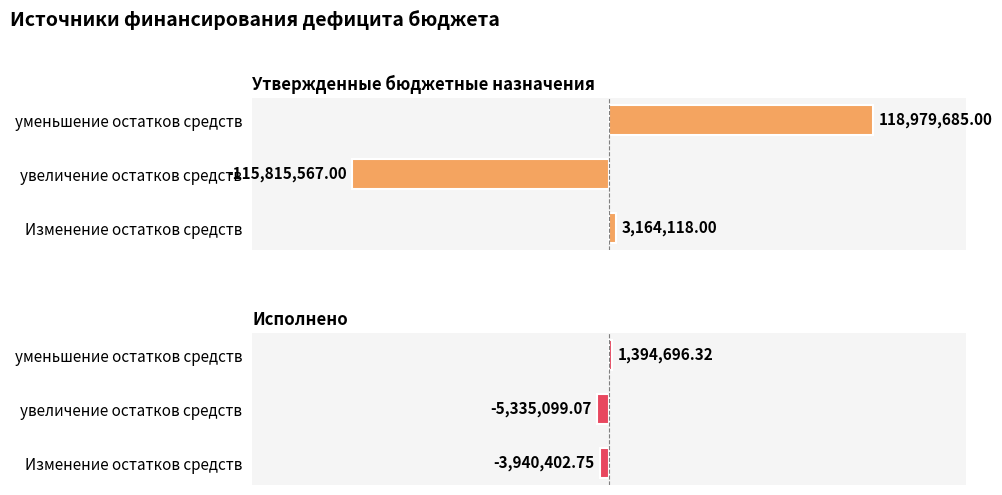

Is the value of Утвержденные бюджетные назначения at Изменение остатков средств greater than the value of Исполнено at увеличение остатков средств?

Yes